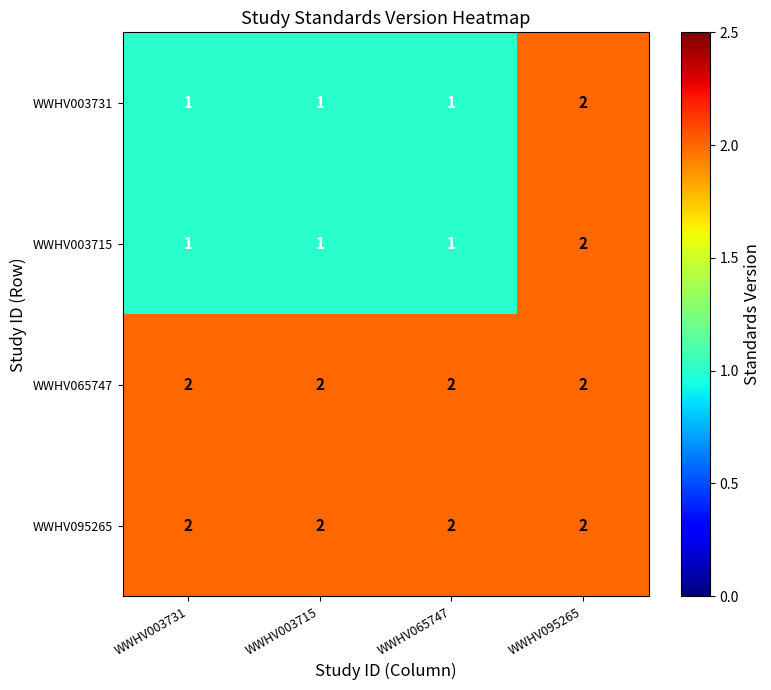

What is the sum of all WWHV095265 values?

8